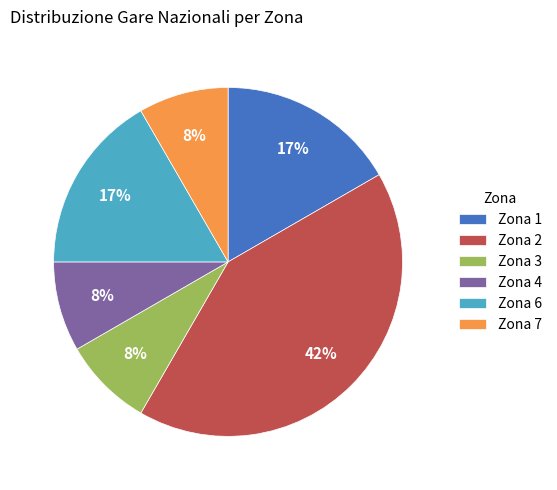

Approximately how many times larger is the value at Zona 4 compared to Zona 6?

0.5